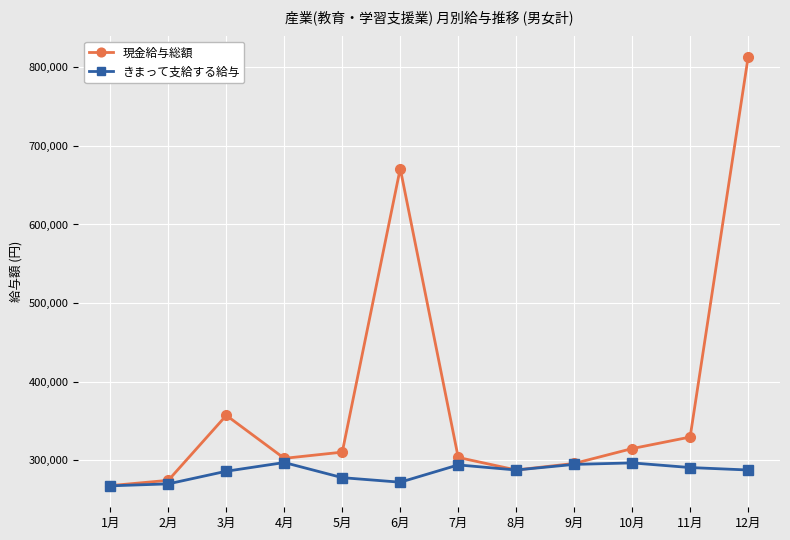

What is the smallest value displayed?

267337